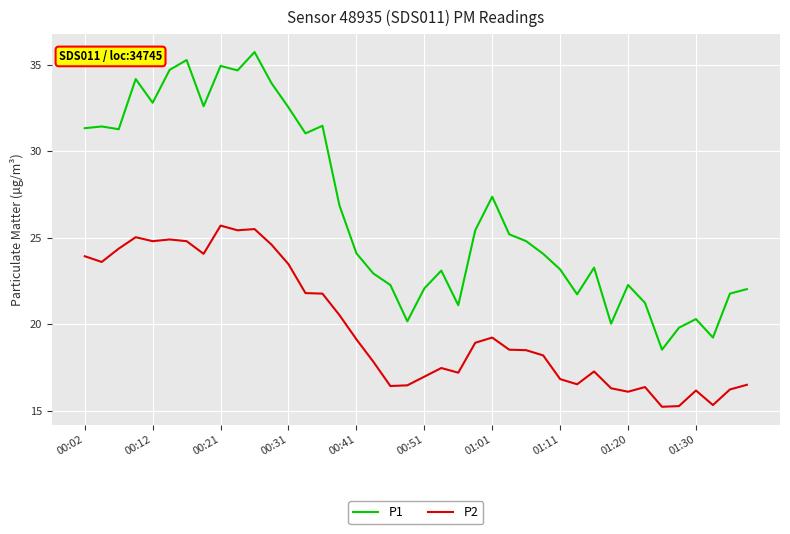

What is the difference between the maximum and minimum values in the P1 series?

17.2